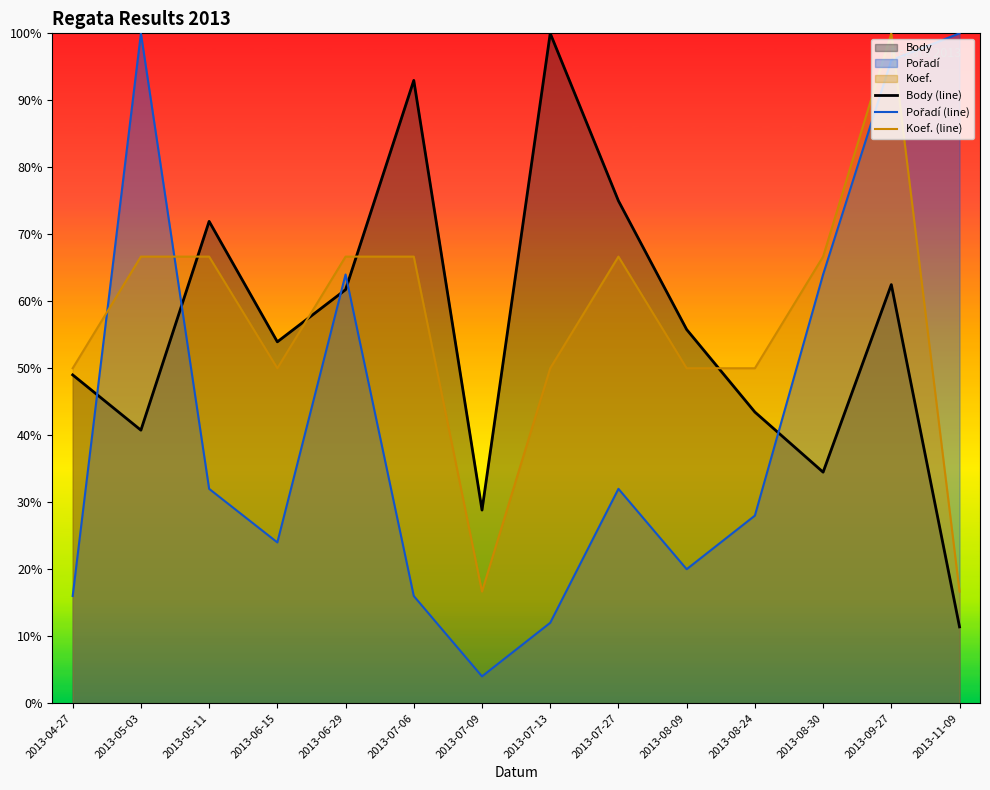

Reading right to left, list all the values displayed in this chart.

Body (line): 11.4	62.5	34.5	43.5	55.8	75.0	100.0	28.8	93.0	61.7	53.9	71.9	40.8	49.0
Pořadí (line): 100.0	96.0	64.0	28.0	20.0	32.0	12.0	4.0	16.0	64.0	24.0	32.0	100.0	16.0
Koef. (line): 16.7	100.0	66.7	50.0	50.0	66.7	50.0	16.7	66.7	66.7	50.0	66.7	66.7	50.0